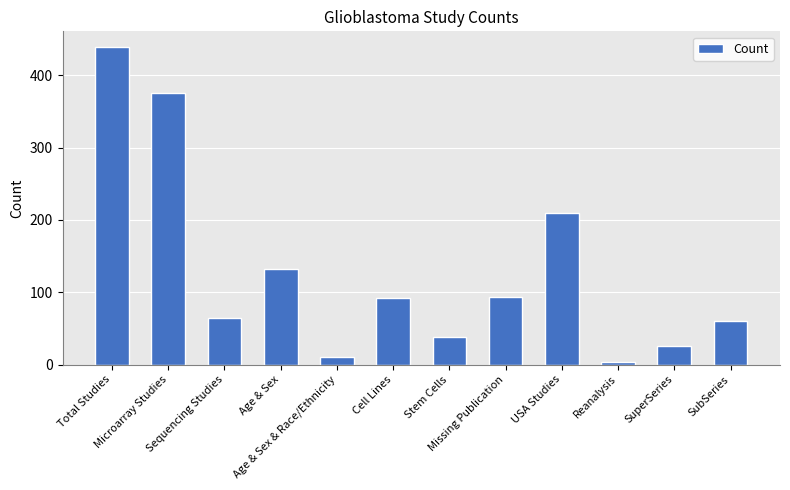

How many categories are shown in the chart?

12